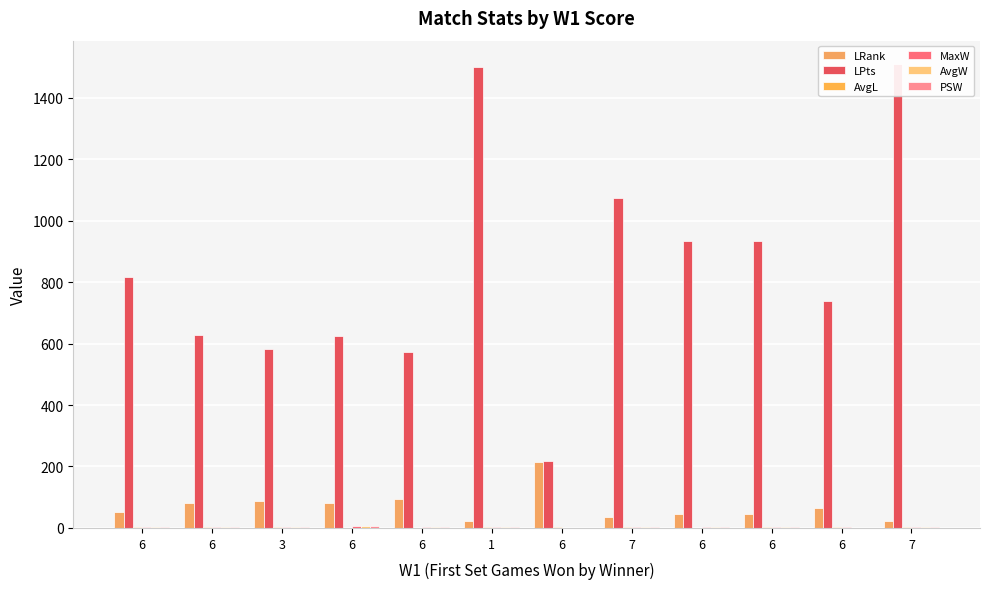

The value of PSW at 6 is 2.7. True or false?

False